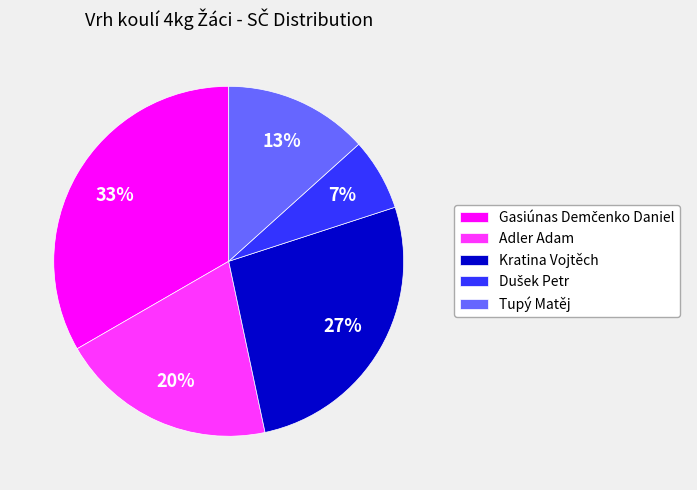

Between Kratina Vojtěch and Tupý Matěj, which is larger?

Kratina Vojtěch